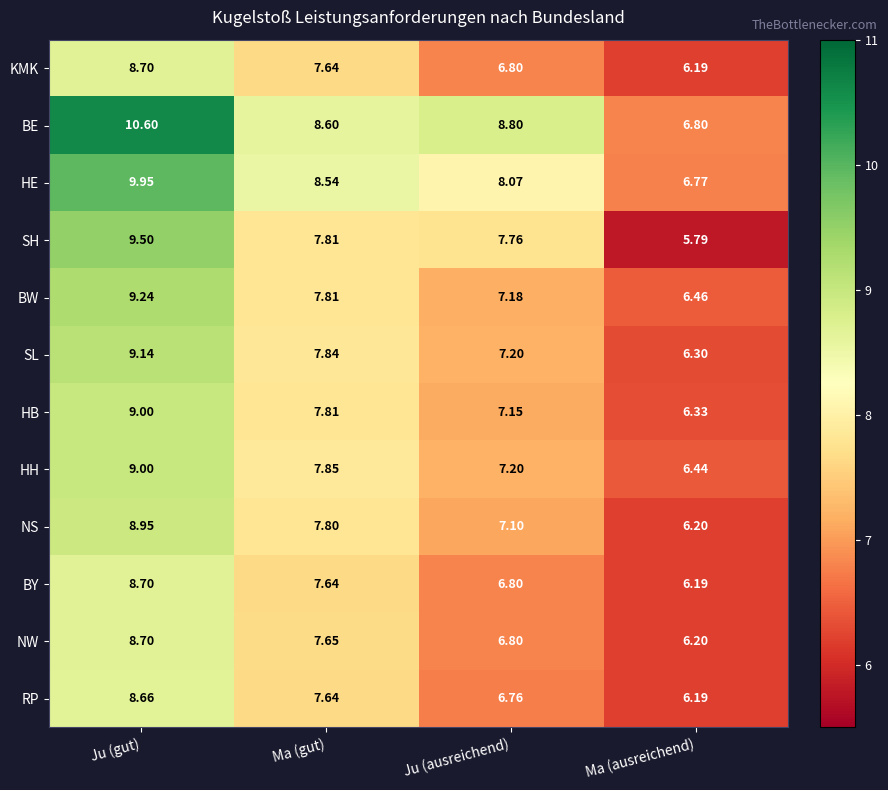

Which series changed the most between Ju (gut) and Ju (ausreichend)?

BW